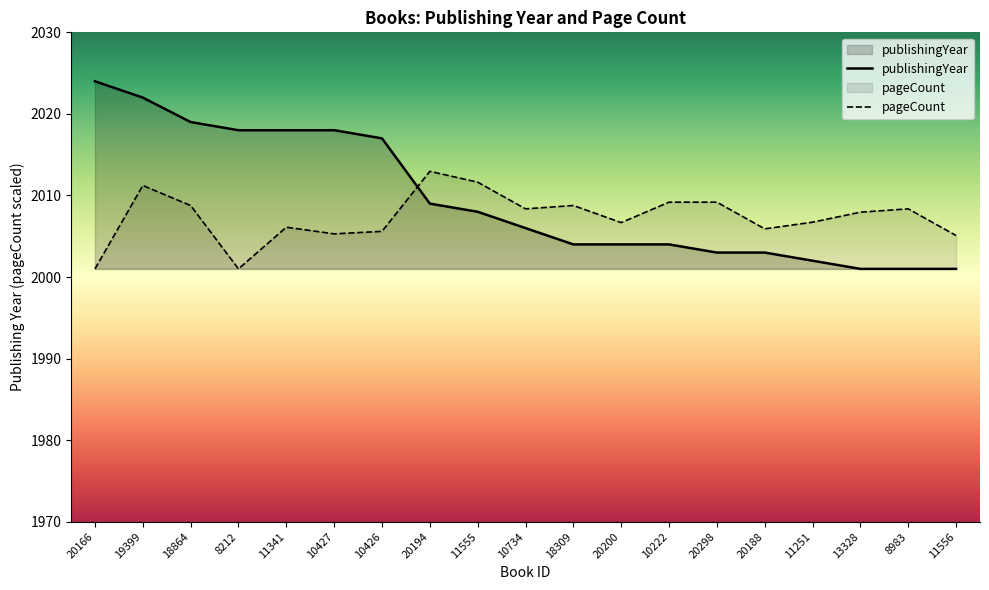

At which category is the sum across all series the highest?

19399